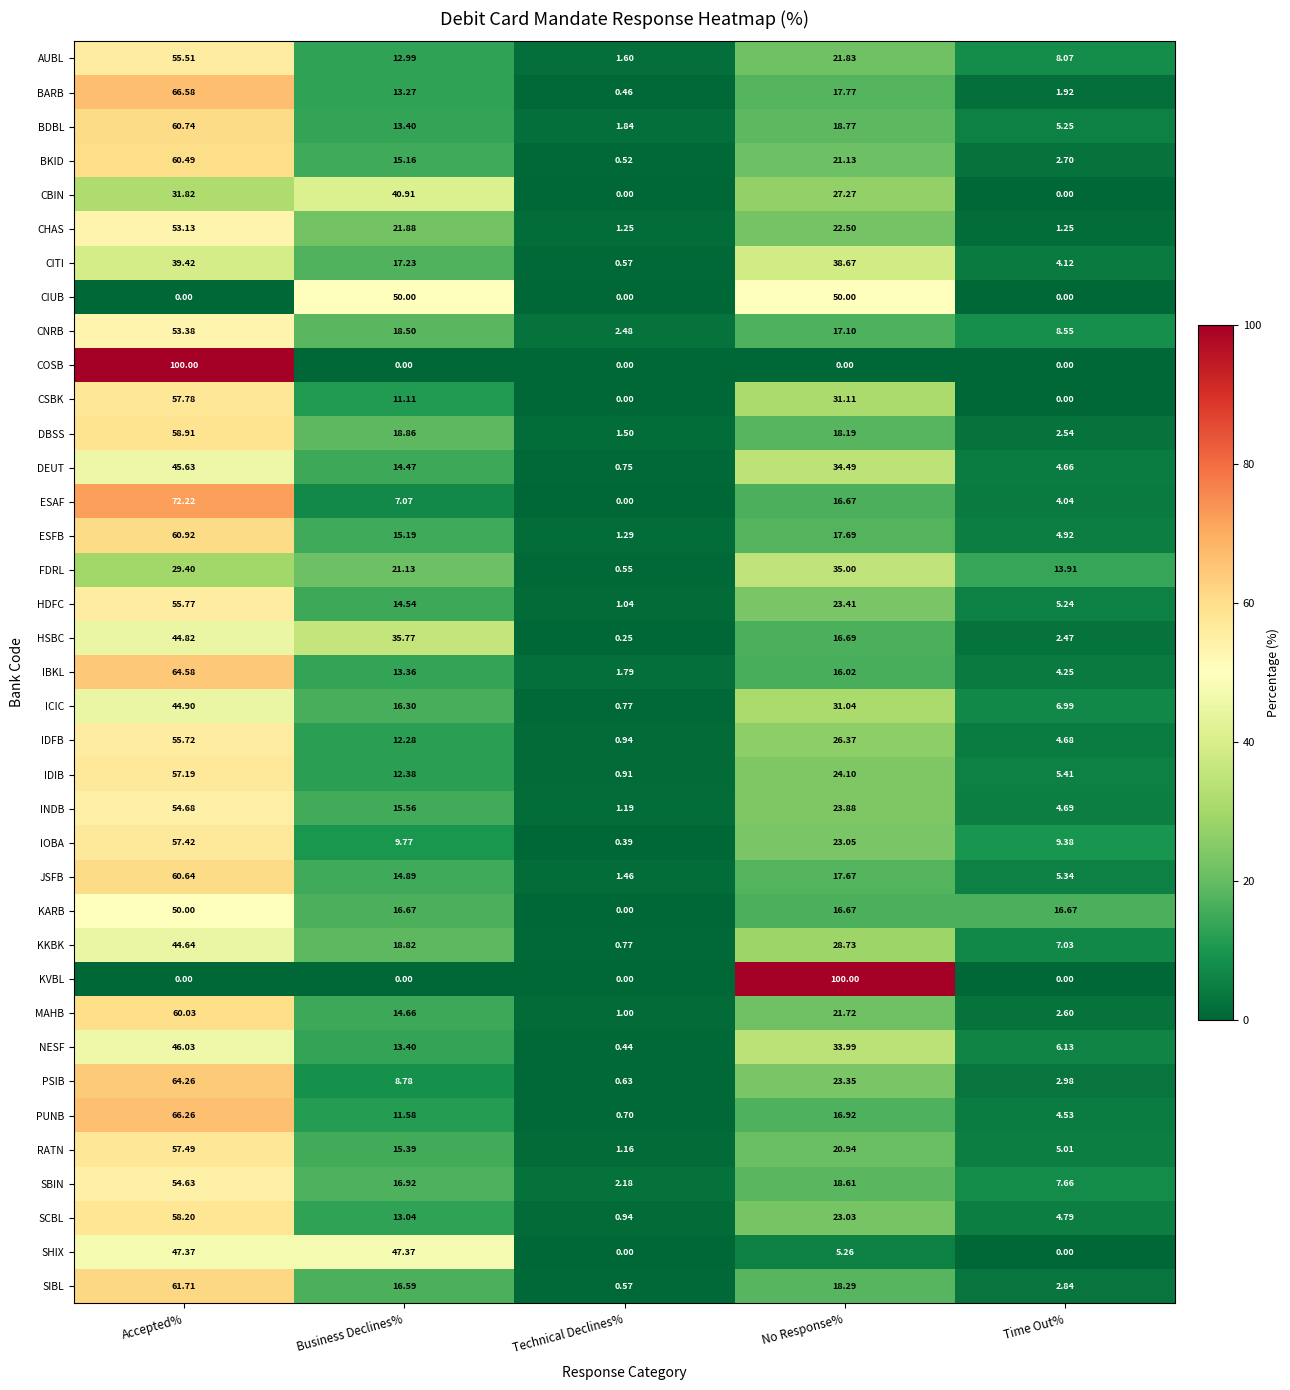

Rank the categories by IBKL value from lowest to highest.

Technical Declines%, Time Out%, Business Declines%, No Response%, Accepted%